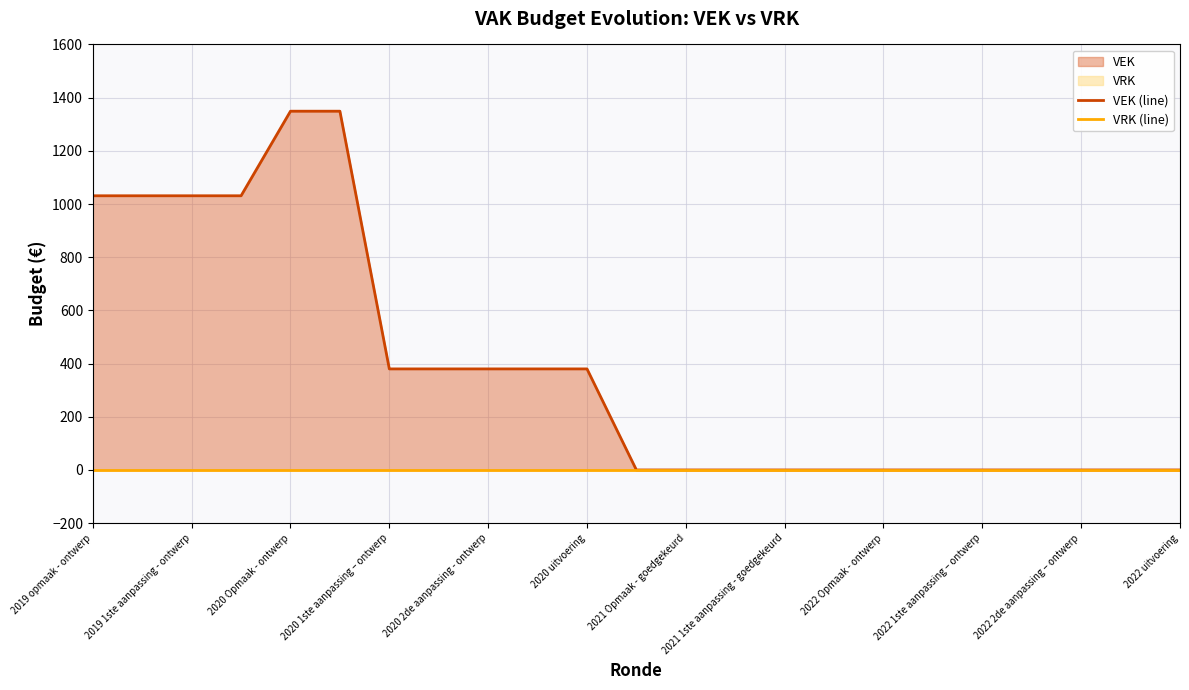

The value of VRK (line) at 2020 uitvoering is 0. True or false?

True